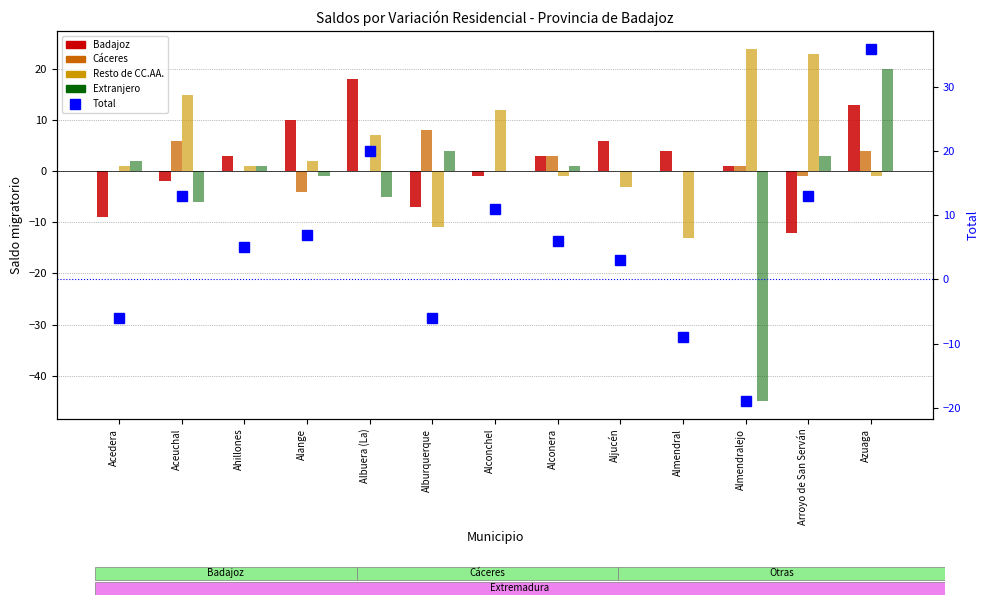

What is the label of the 11th bar from the right?

Ahillones